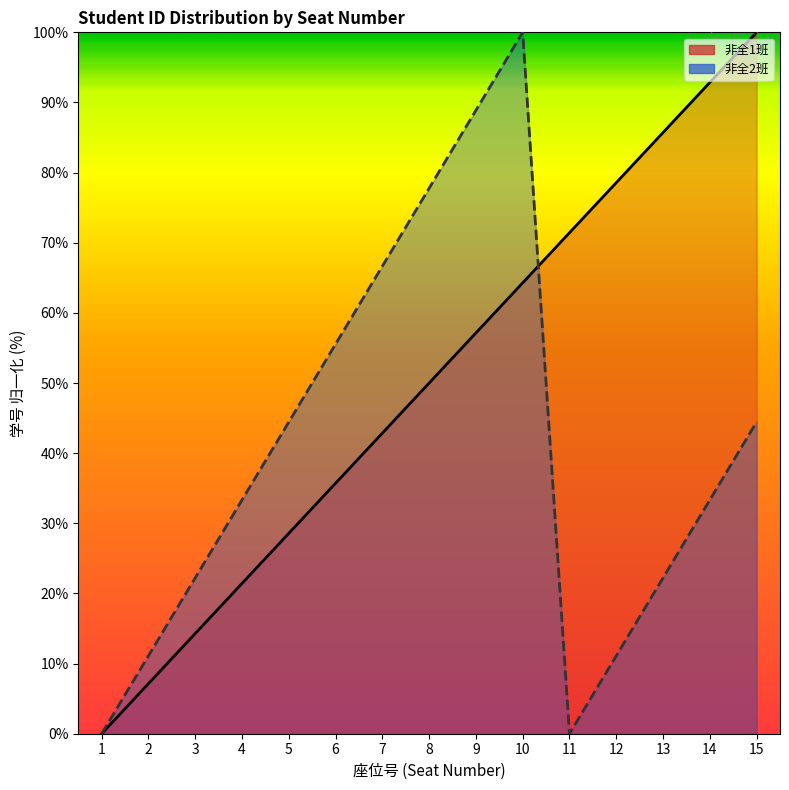

What are all the series names shown in the legend?

非全1班, 非全2班